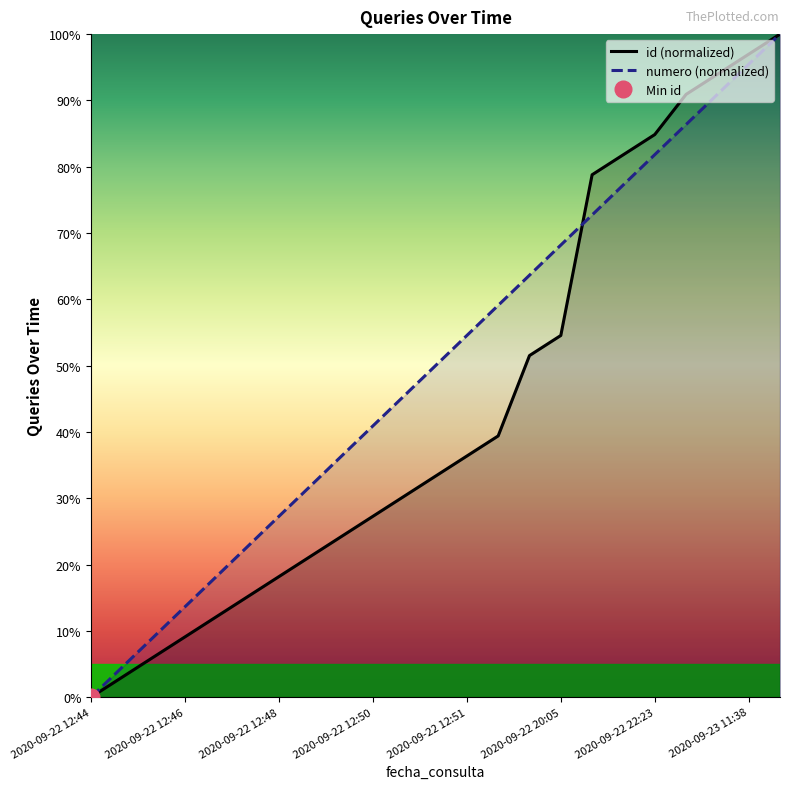

What are all the series names shown in the legend?

id (normalized), numero (normalized)